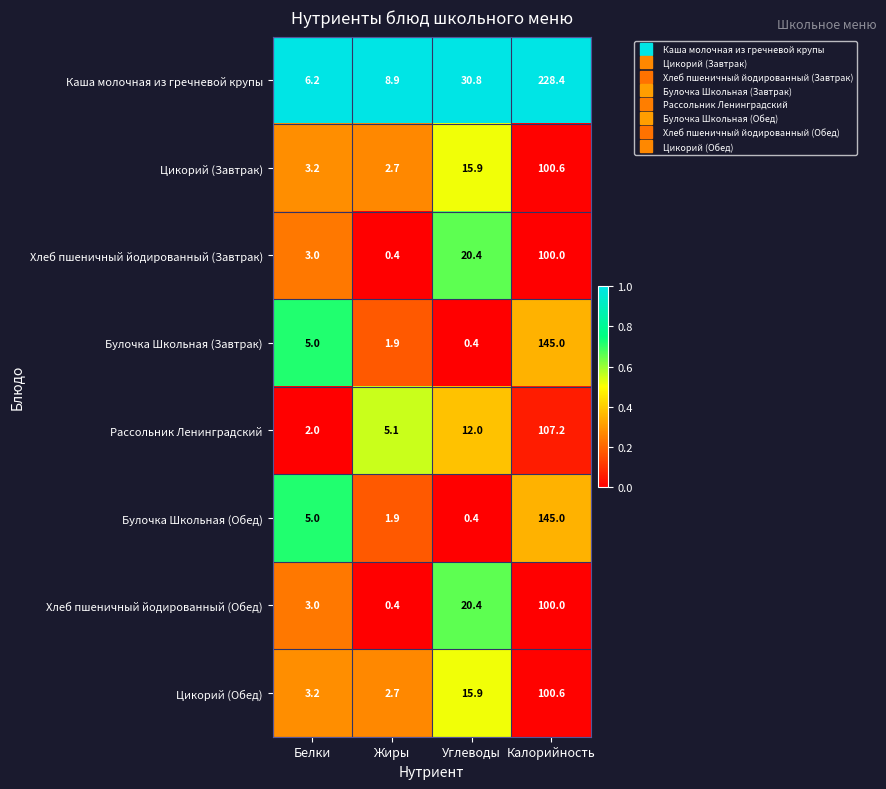

What is the maximum value shown in the chart?

228.4